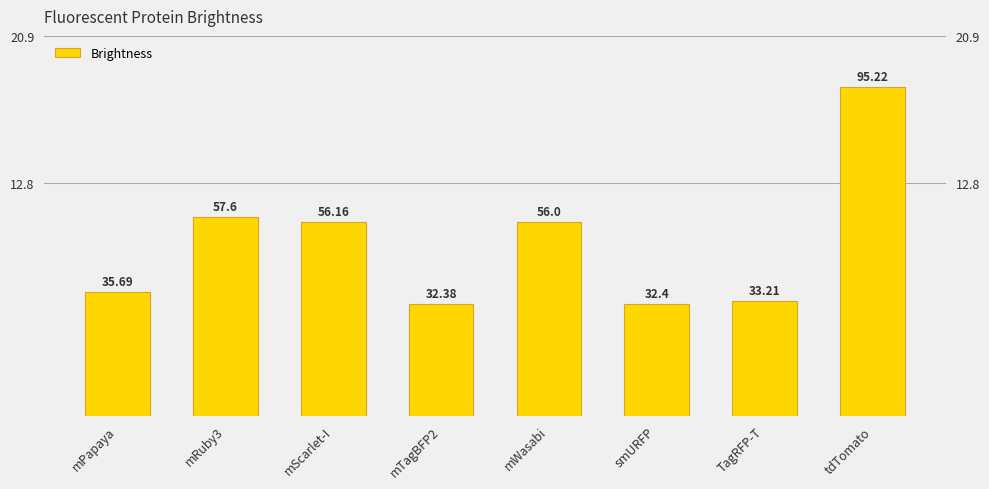

What is the value of the 4th bar from the left?

32.4